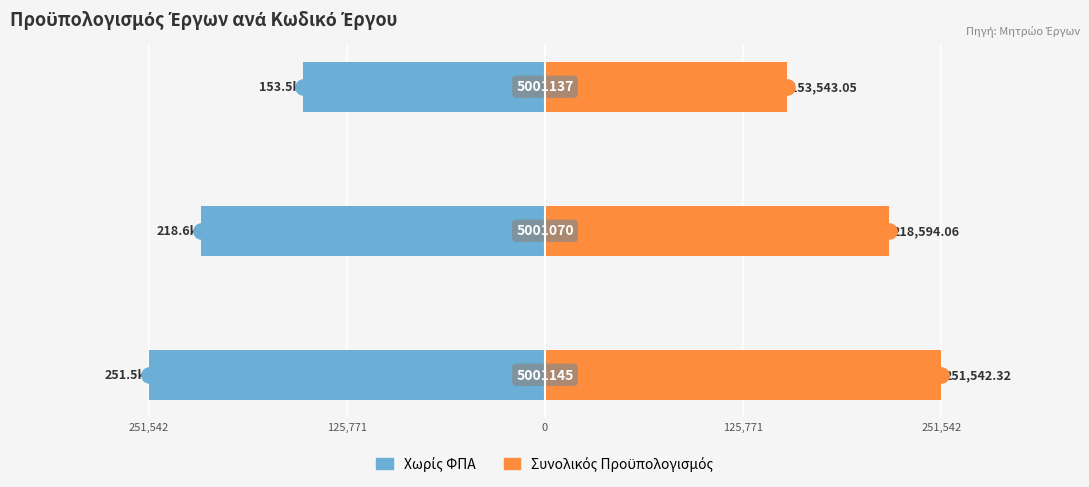

Is the value of Συνολικός Προϋπολογισμός at 125,771 greater than the value of Χωρίς ΦΠΑ at 251,542?

Yes